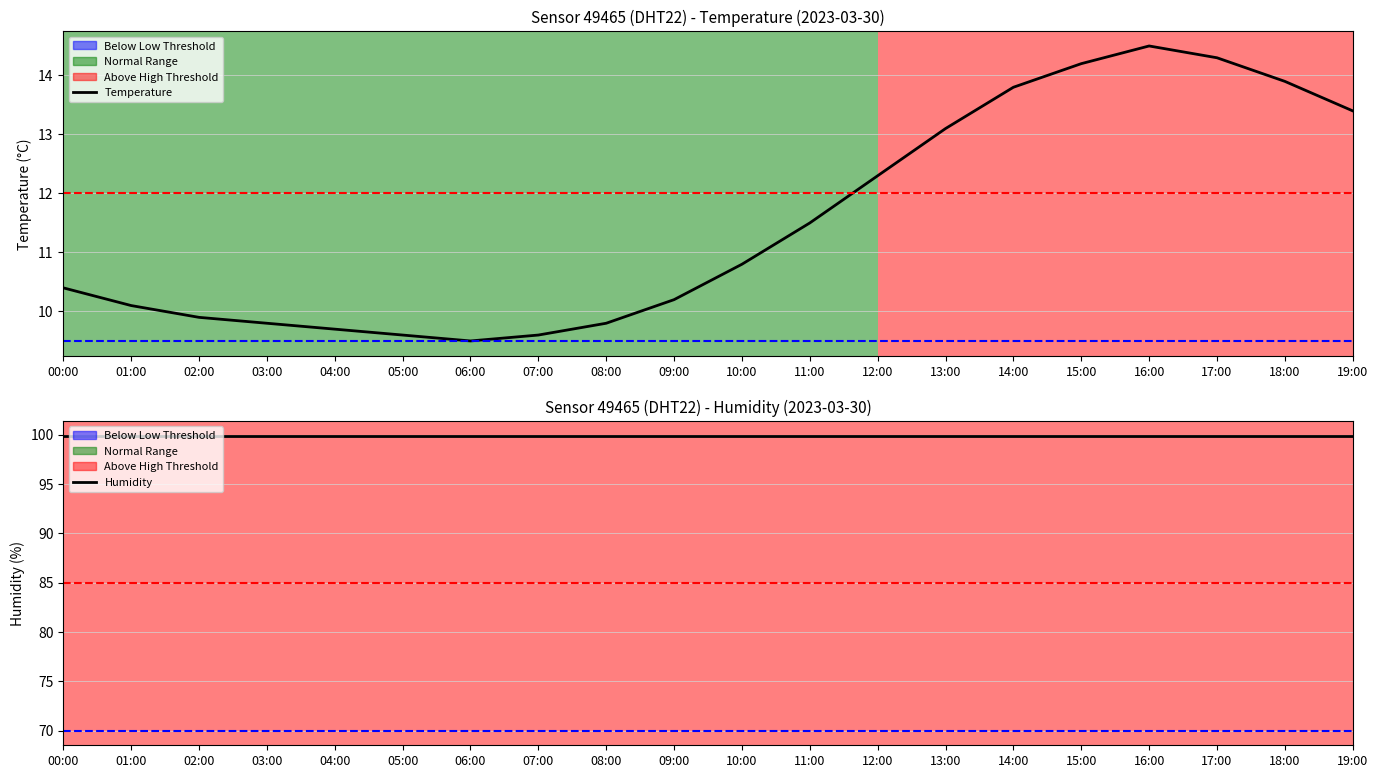

True or false: Temperature and Humidity cross at least once.

False